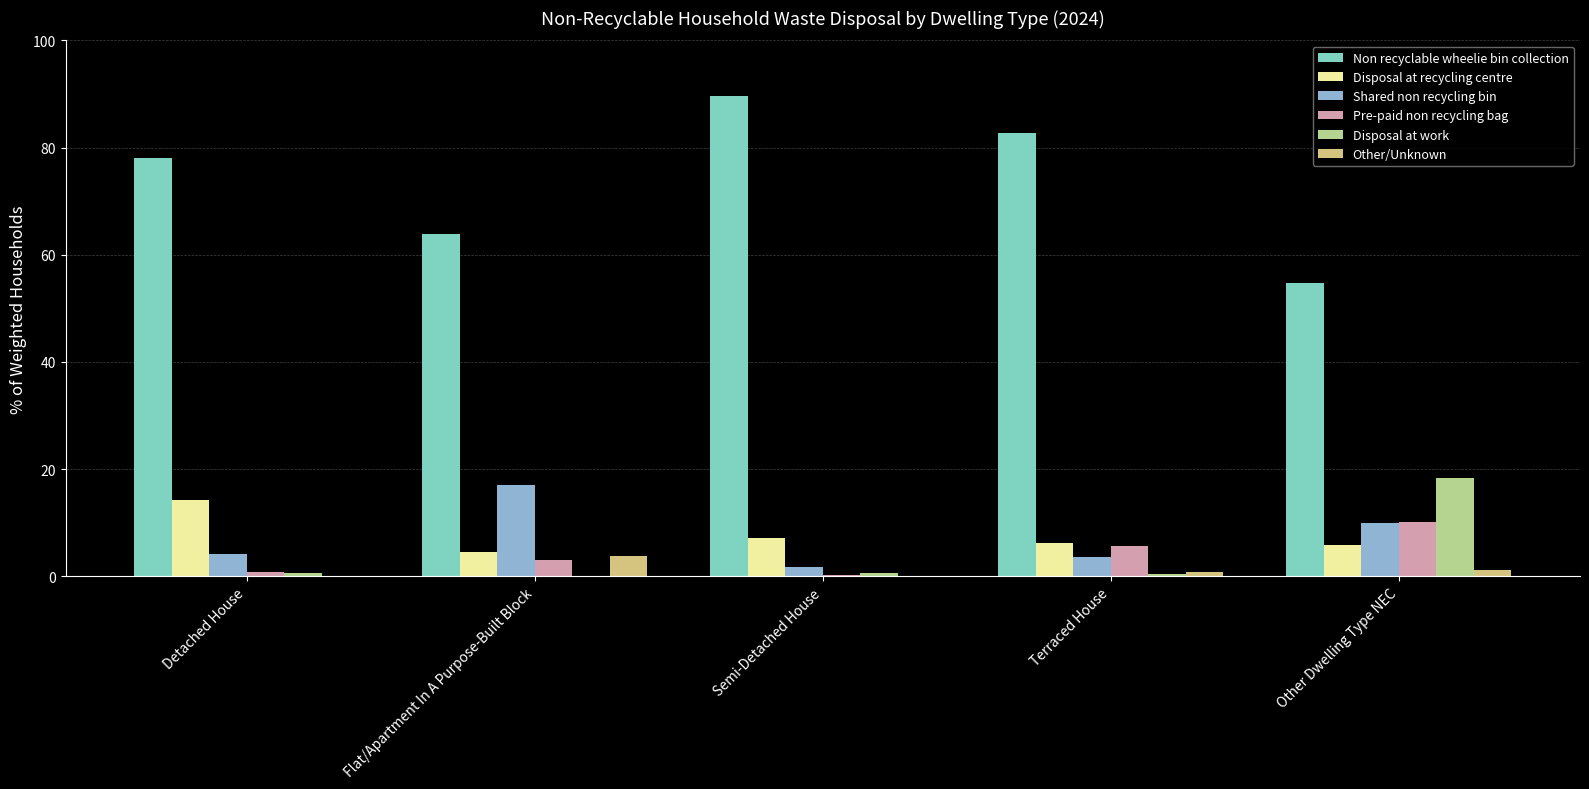

How many groups of bars are there?

5